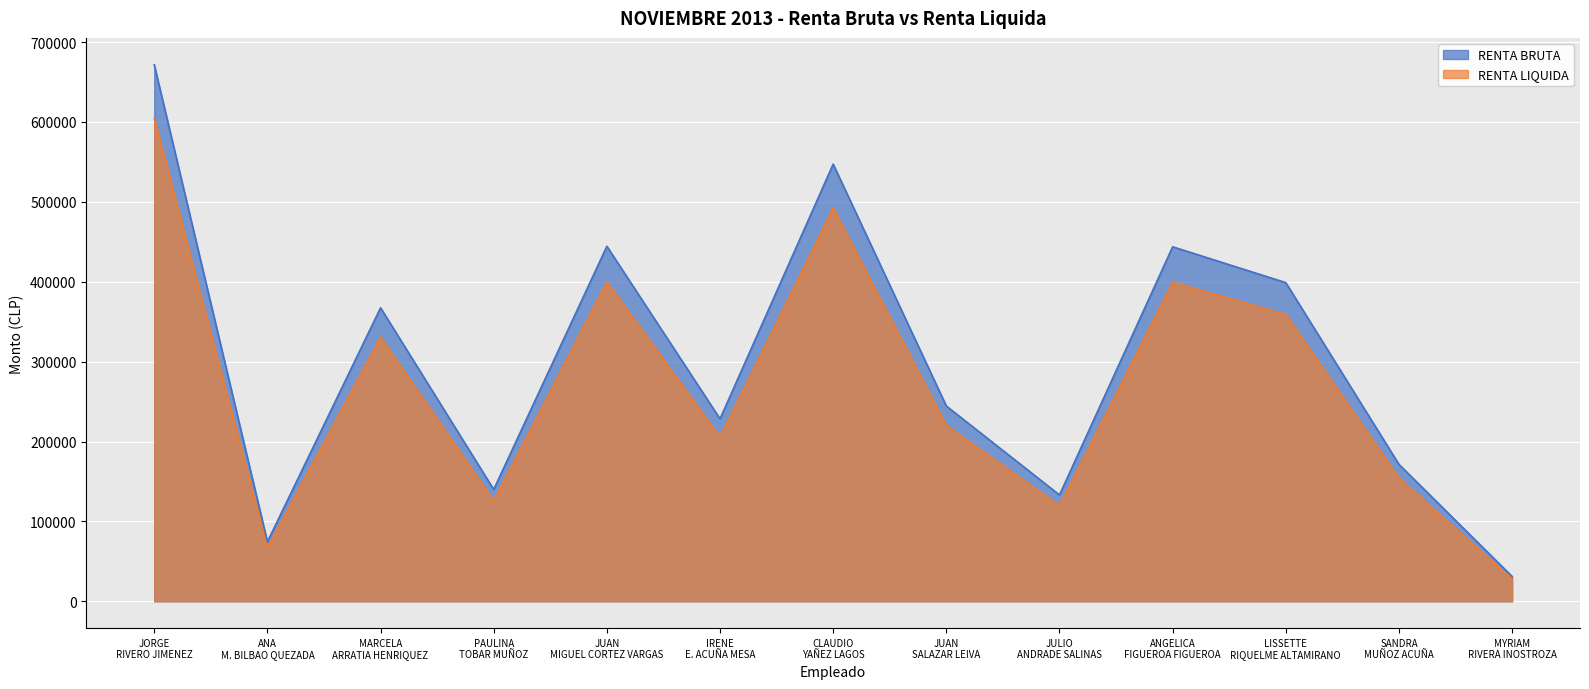

What is the total value across all series at IRENE E. ACUÑA MESA?

433884